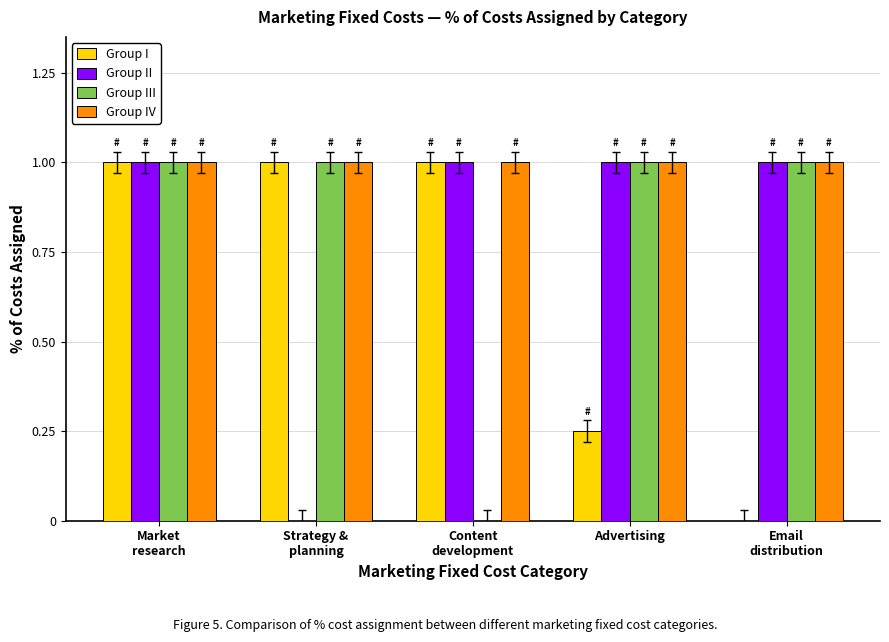

True or false: Group III has a value of 1.0 at Strategy &
planning.

True